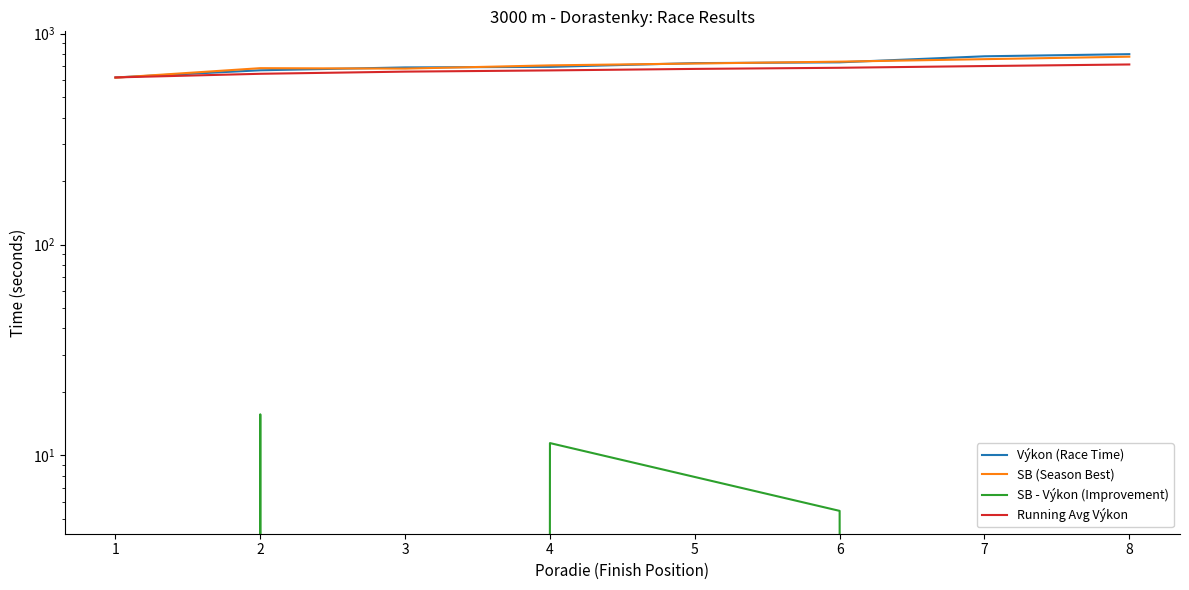

How many categories are shown in the chart?

8